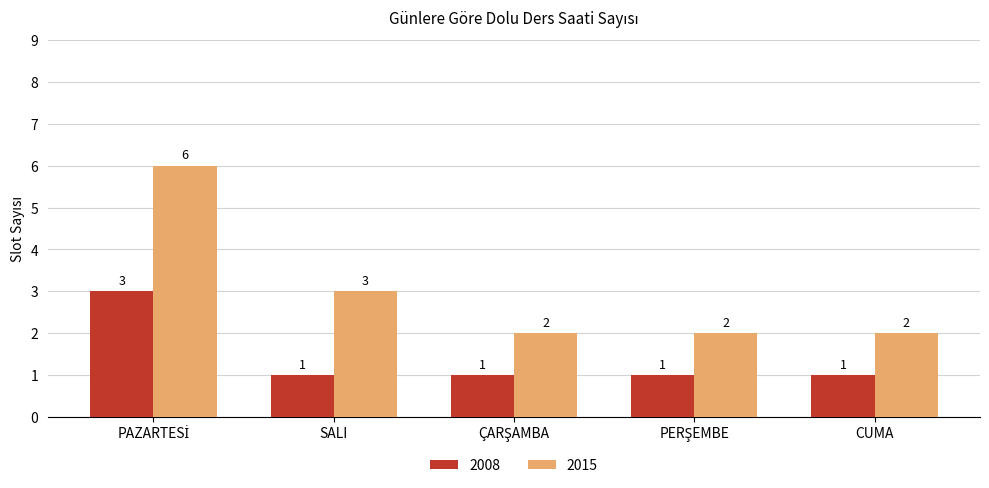

What is the maximum value for 2015?

6